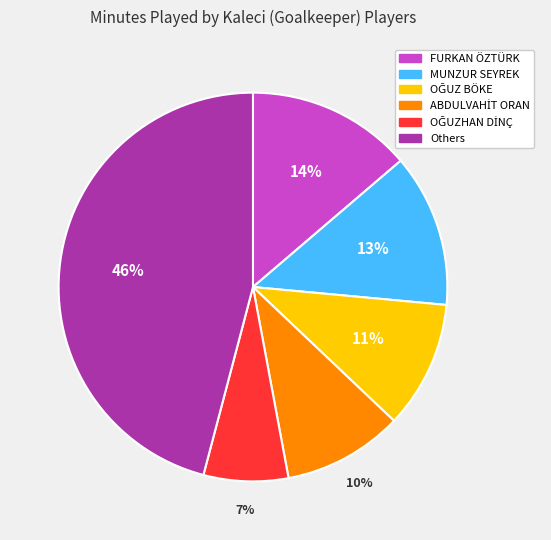

Is it true that FURKAN ÖZTÜRK is 8% of the pie?

False